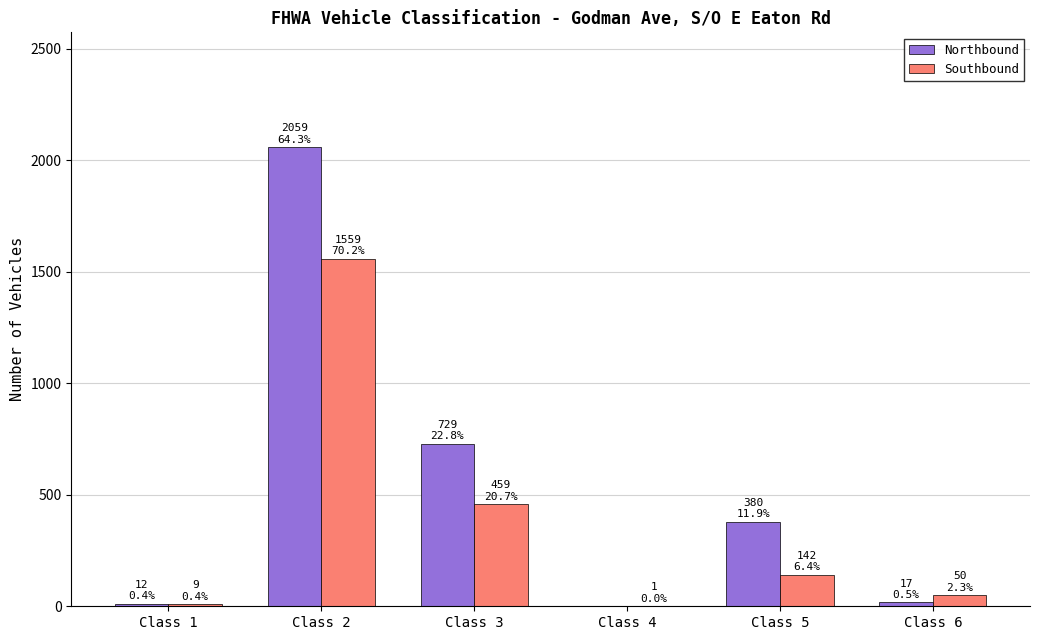

Are the bars grouped side by side (vs. stacked)?

Yes